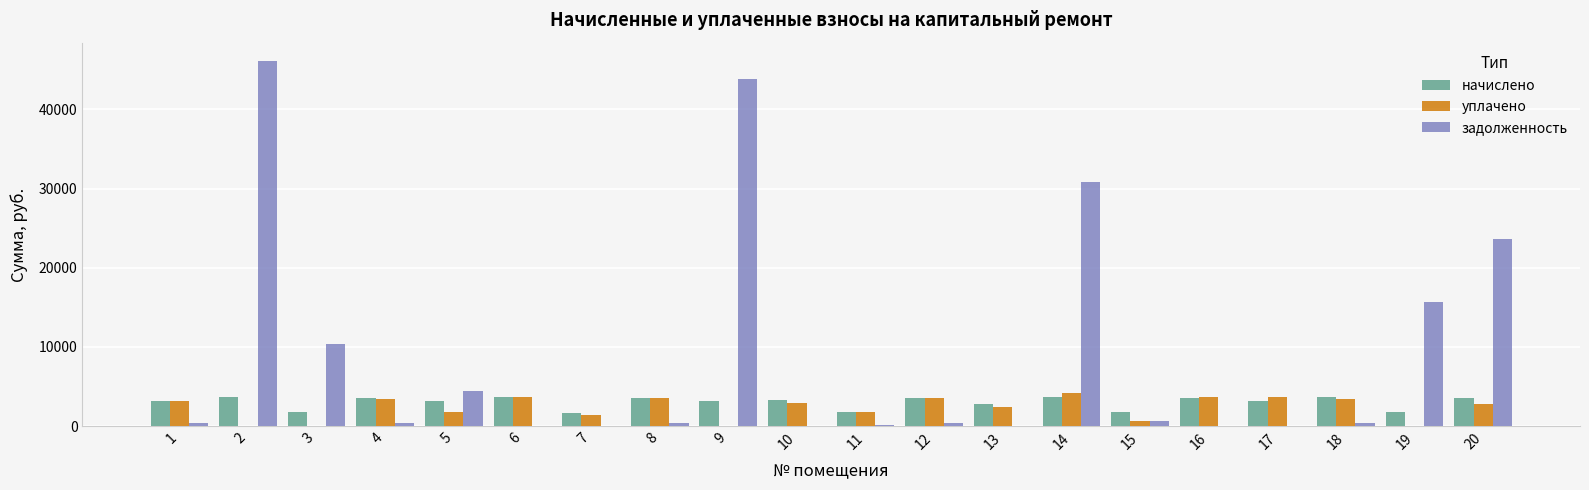

Is it true that начислено equals 6282.3 at 4?

False